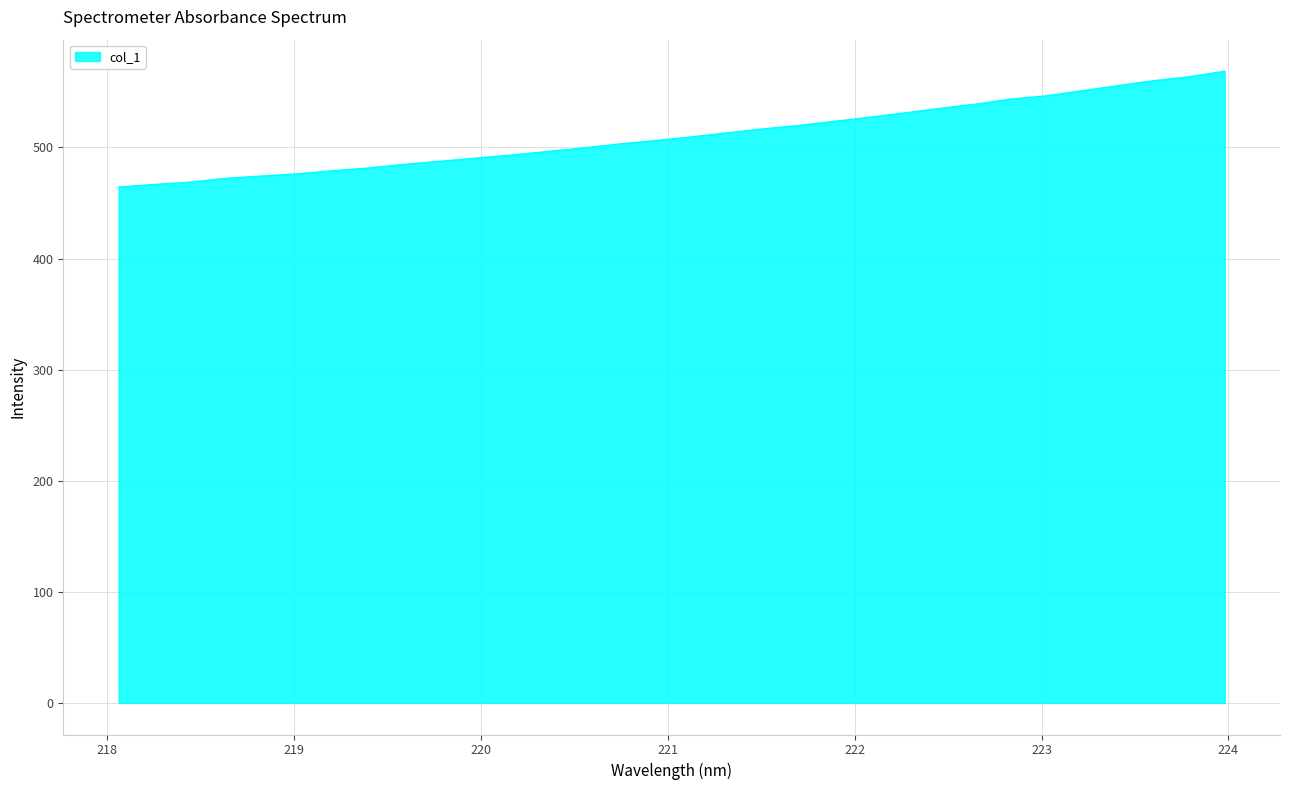

What is the greatest value displayed?

568.6